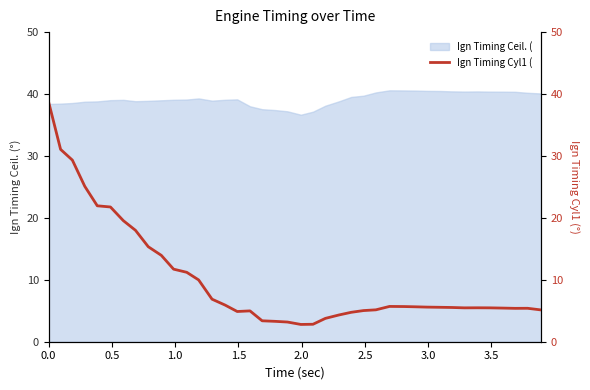

What is the minimum value for Ign Timing Ceil. (?

36.7